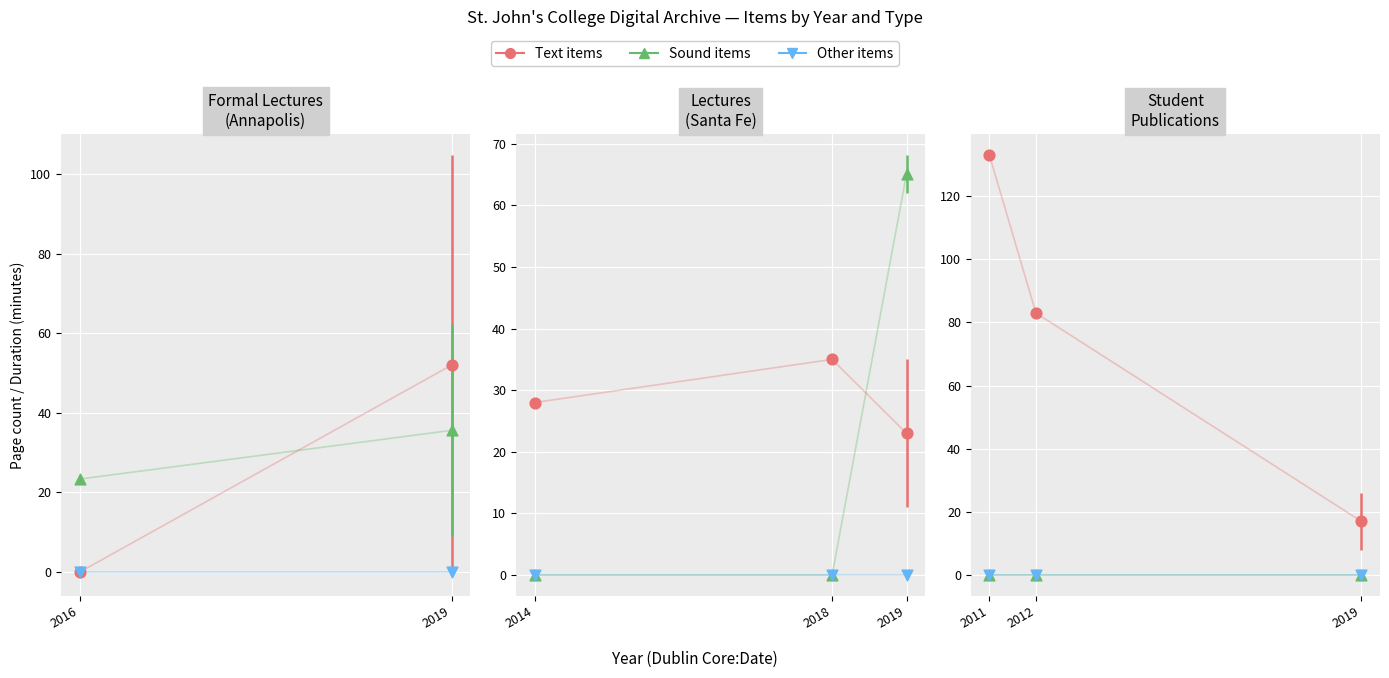

Which series has the largest total across all categories?

Text items